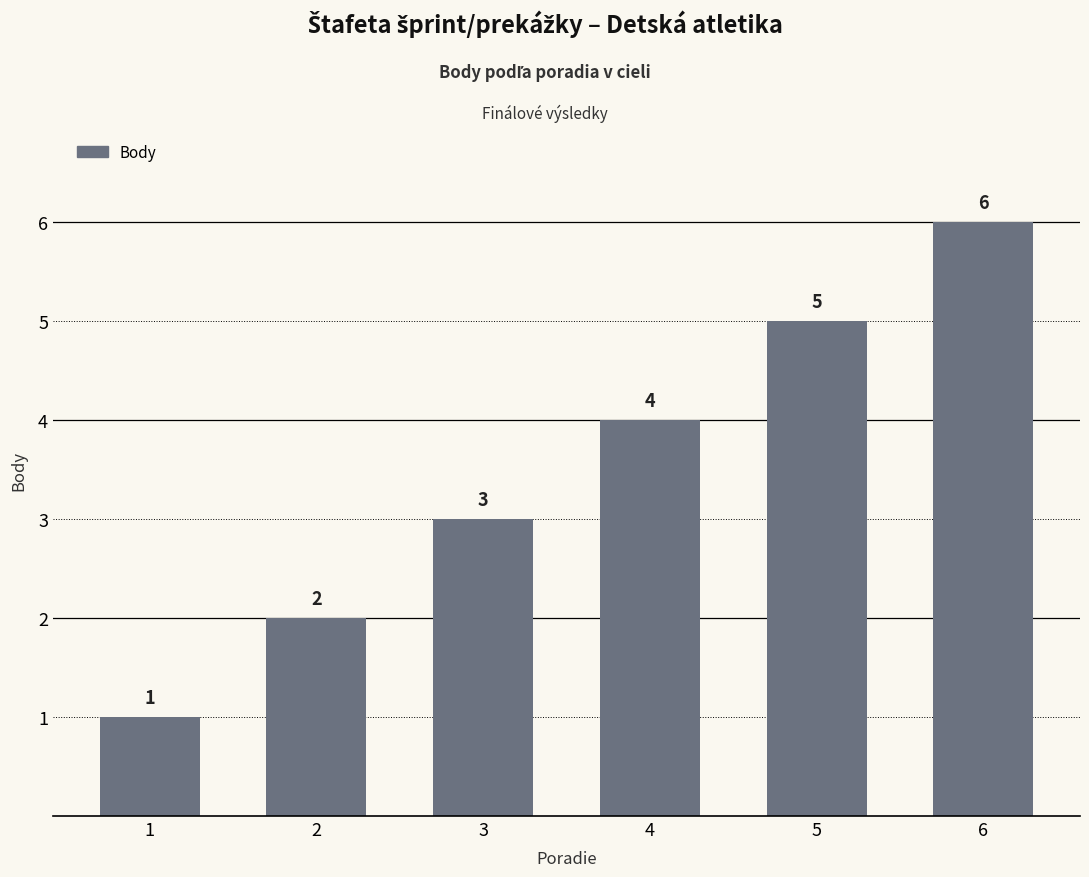

What is the maximum value shown in the chart?

6